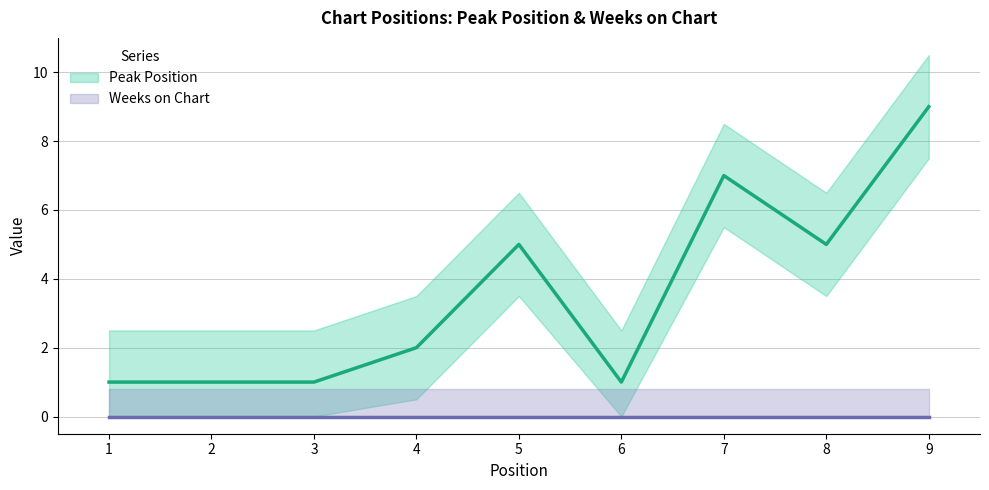

What is the difference between the second highest and minimum values in the Peak Position series?

6